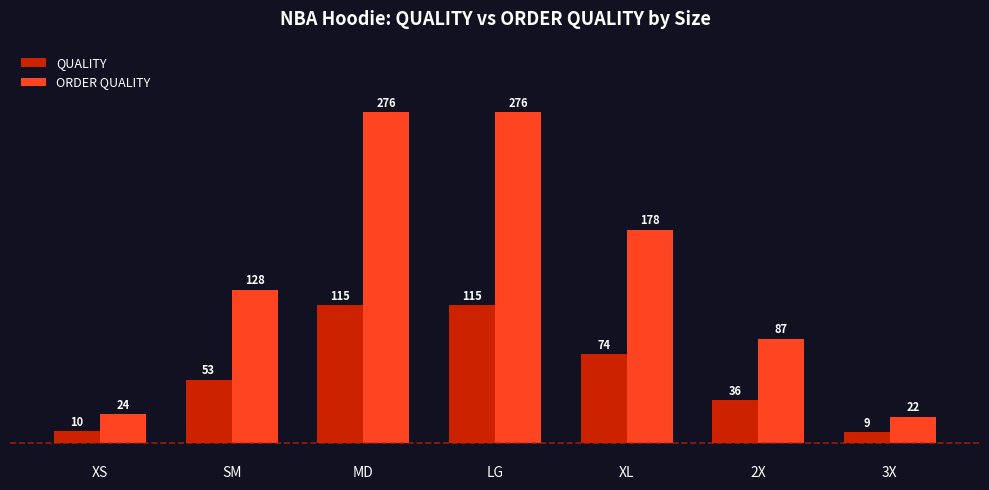

At XL, list the series in order from largest to smallest.

ORDER QUALITY, QUALITY